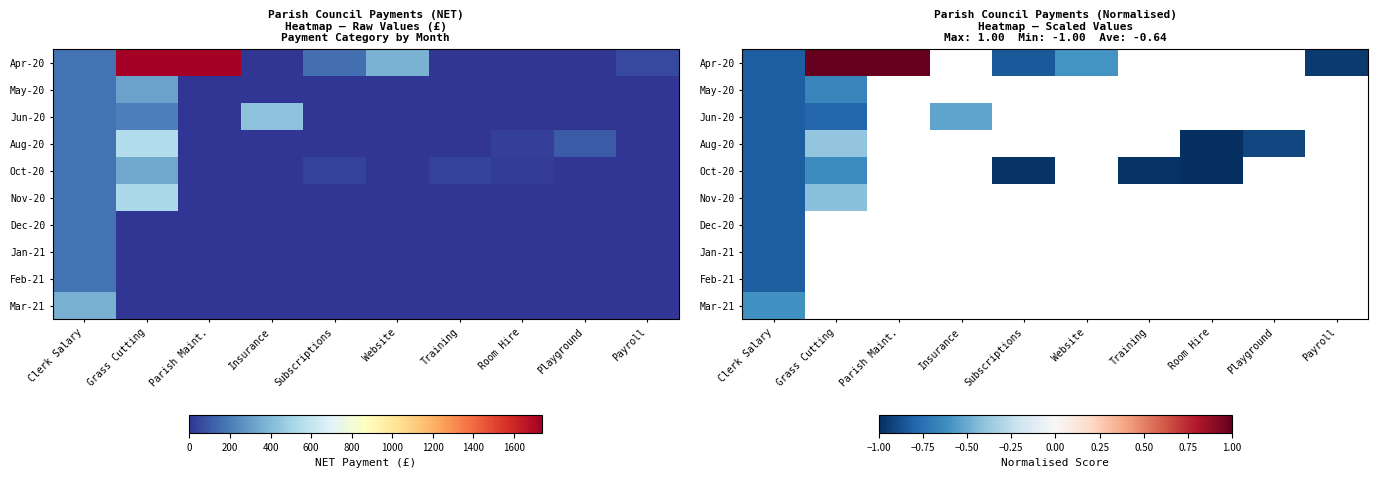

Which series has the largest range (max minus min)?

Apr-20